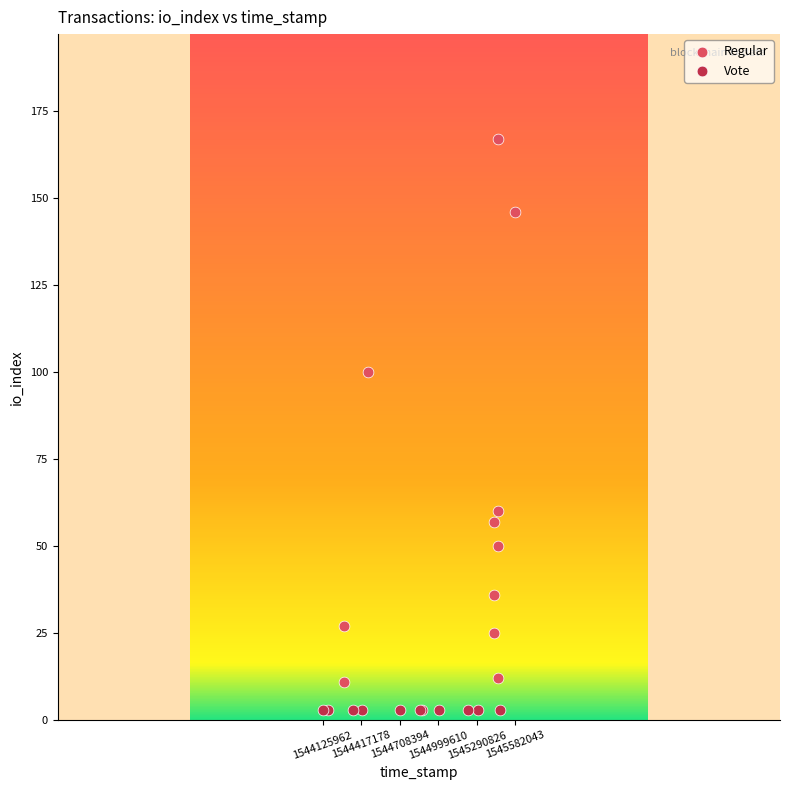

Which series contains the lowest Y value?

Vote